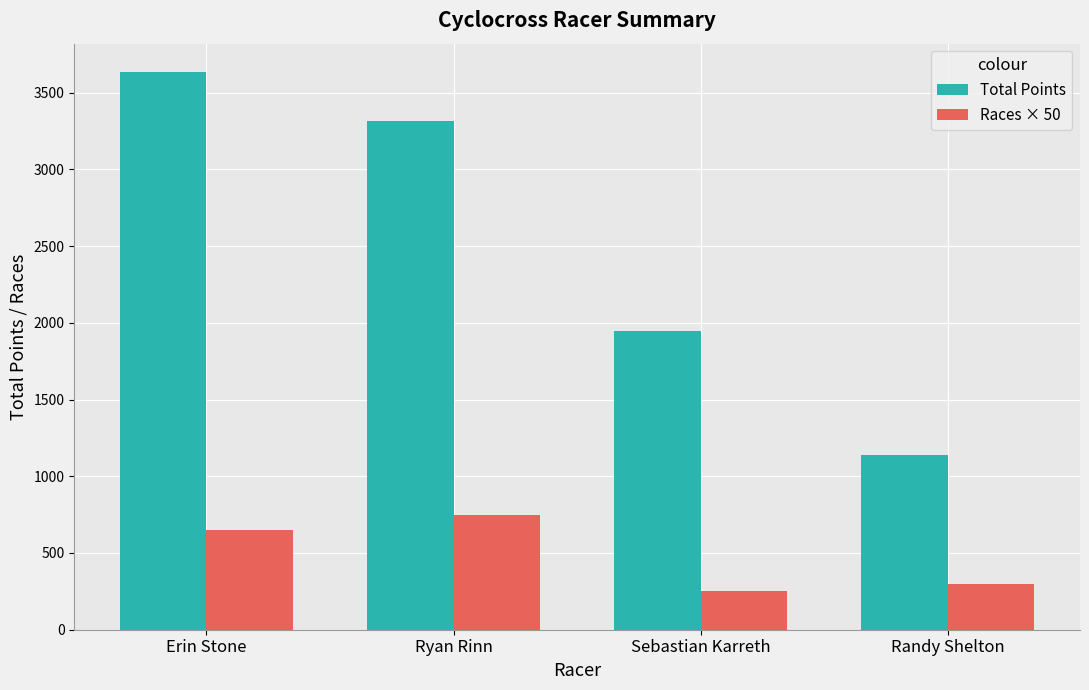

What value does the Total Points series have at Ryan Rinn?

3312.8